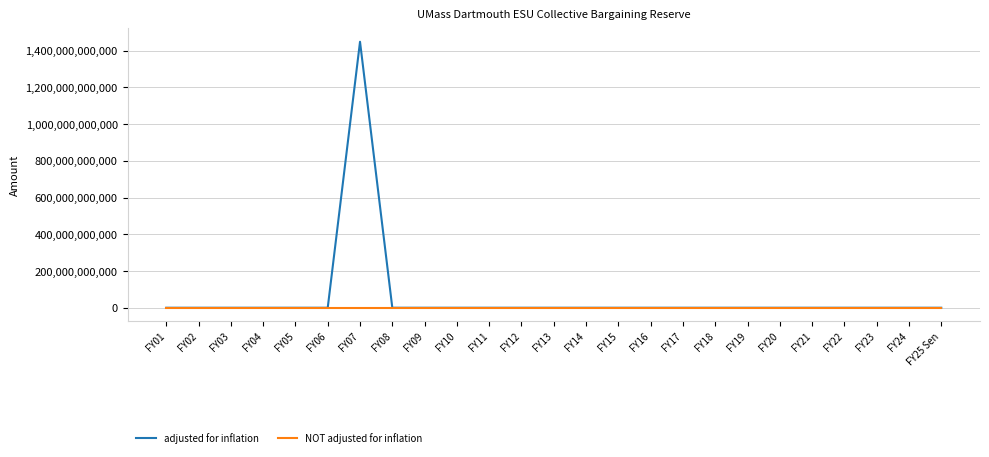

List the series in order of their peak value, highest first.

adjusted for inflation, NOT adjusted for inflation